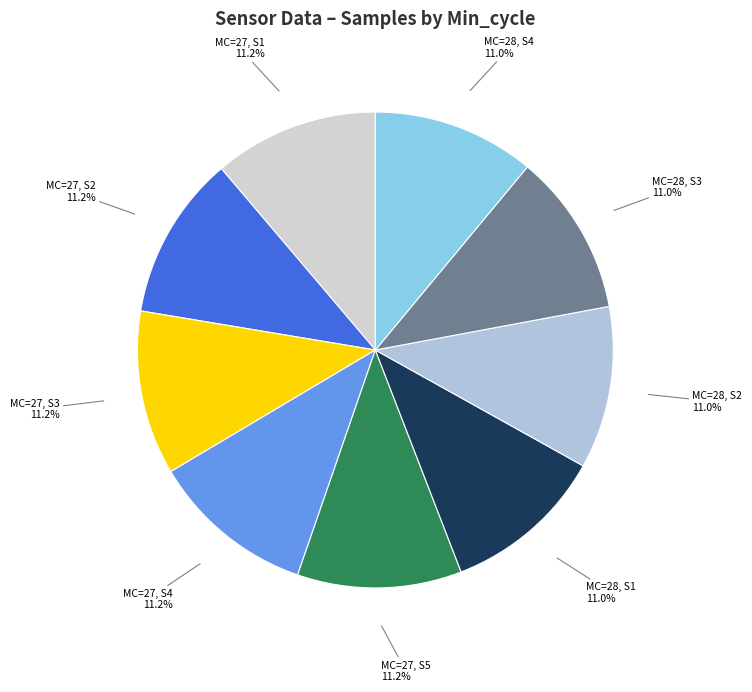

How many slices are in this pie chart?

9